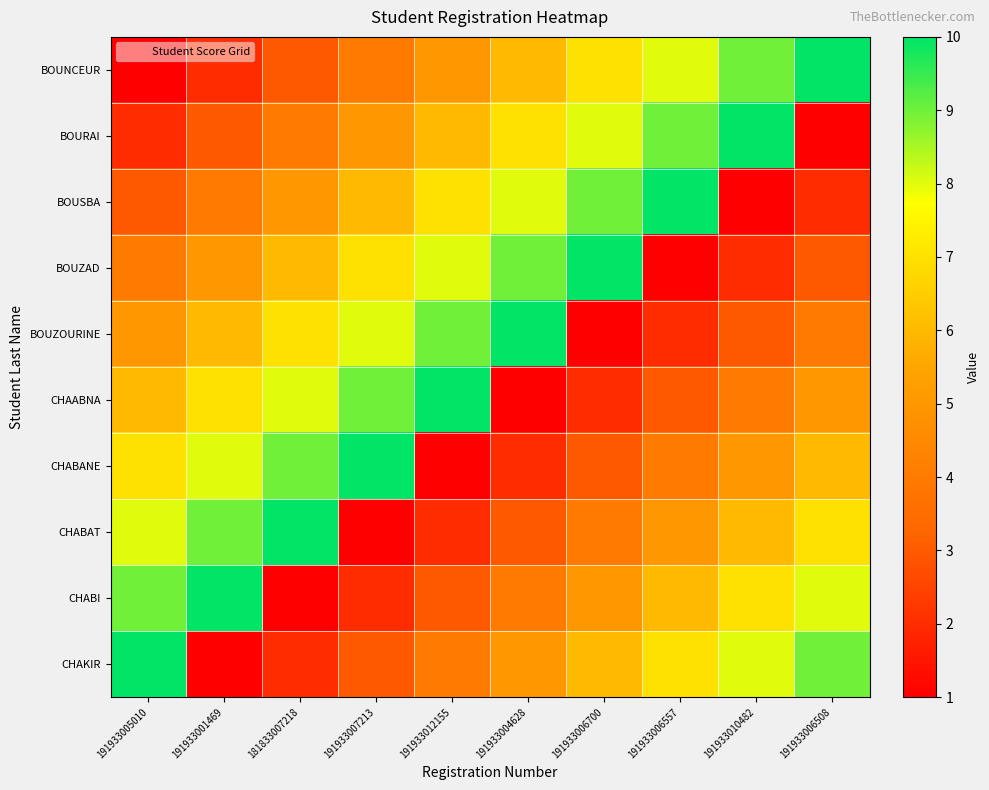

Which series changed the most between 191933012155 and 191933006508?

BOUNCEUR